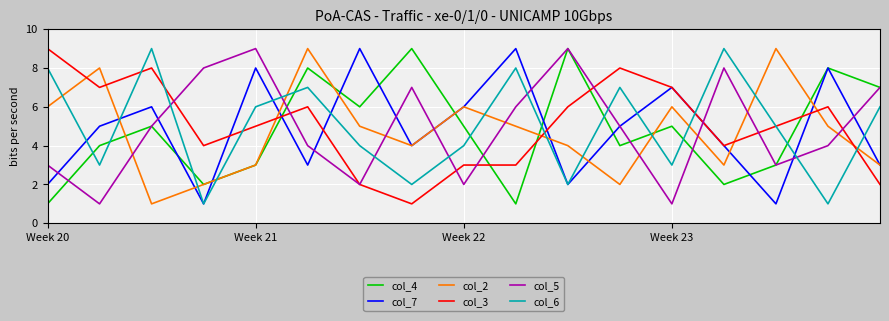

After their last crossing, which series has the higher values: col_4 or col_6?

col_4